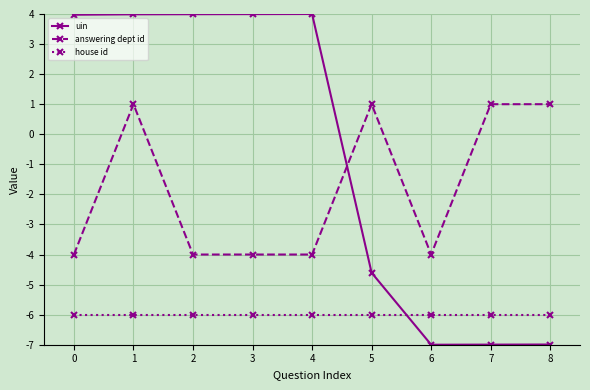

What are all the series names shown in the legend?

uin, answering dept id, house id